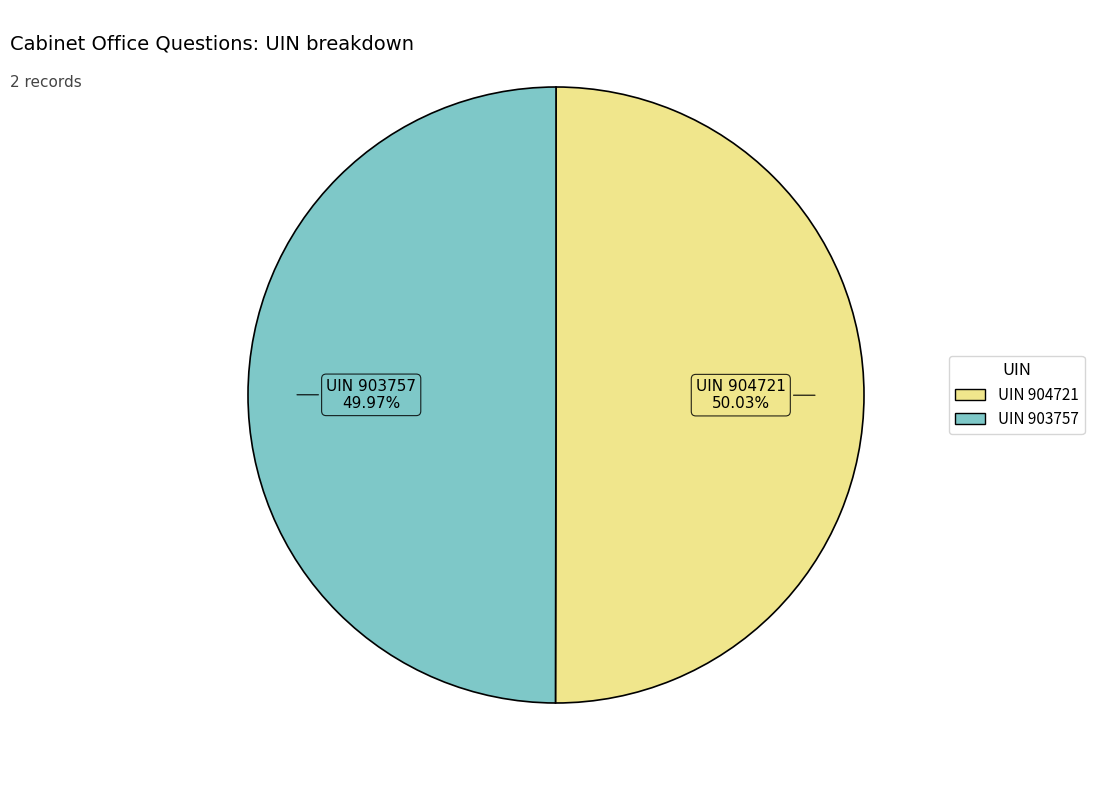

Does any single category account for the majority?

Yes